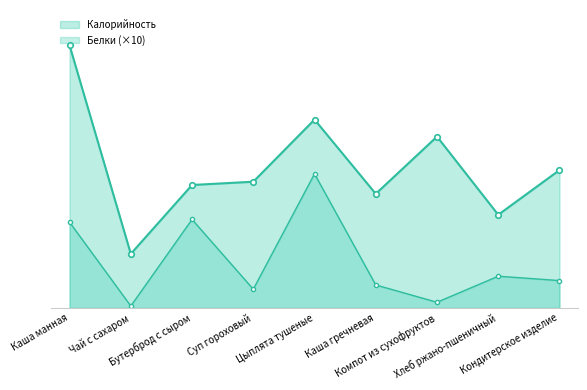

What value does the Калорийность series have at Каша гречневая?

122.5